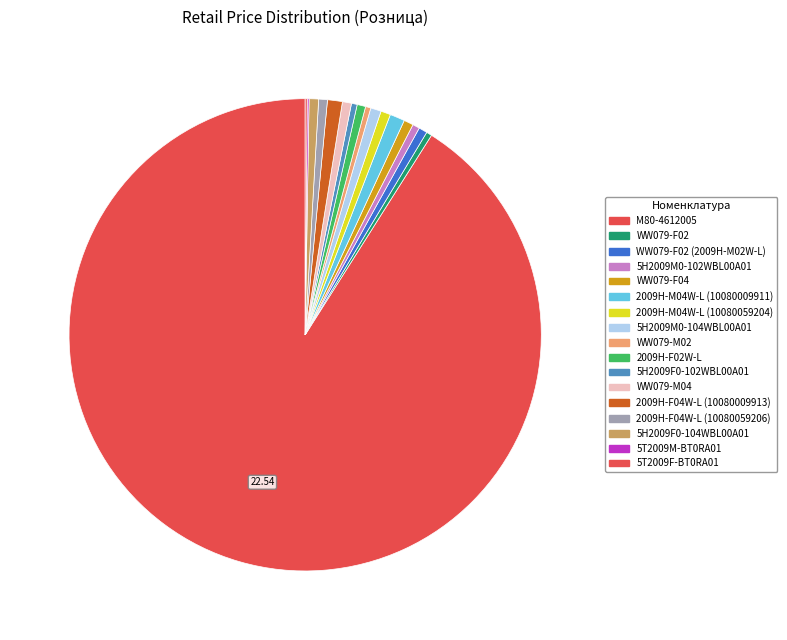

To the nearest percent, what is the difference between the largest and smallest slice percentages?

91%